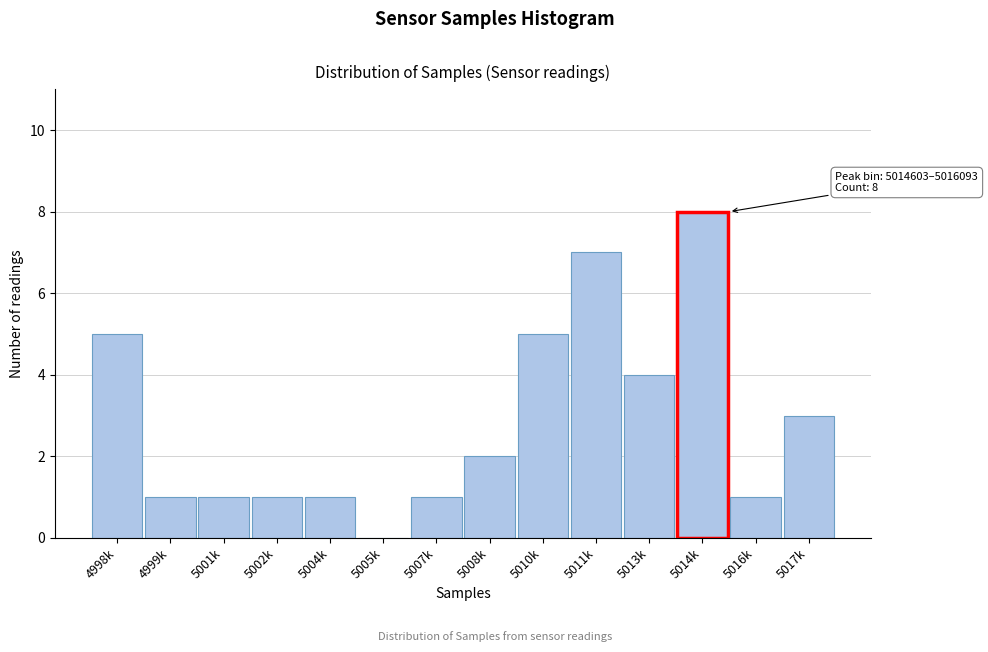

Reading left to right, extract all data points from this chart.

4998k=5	4999k=1	5001k=1	5002k=1	5004k=1	5005k=0	5007k=1	5008k=2	5010k=5	5011k=7	5013k=4	5014k=8	5016k=1	5017k=3